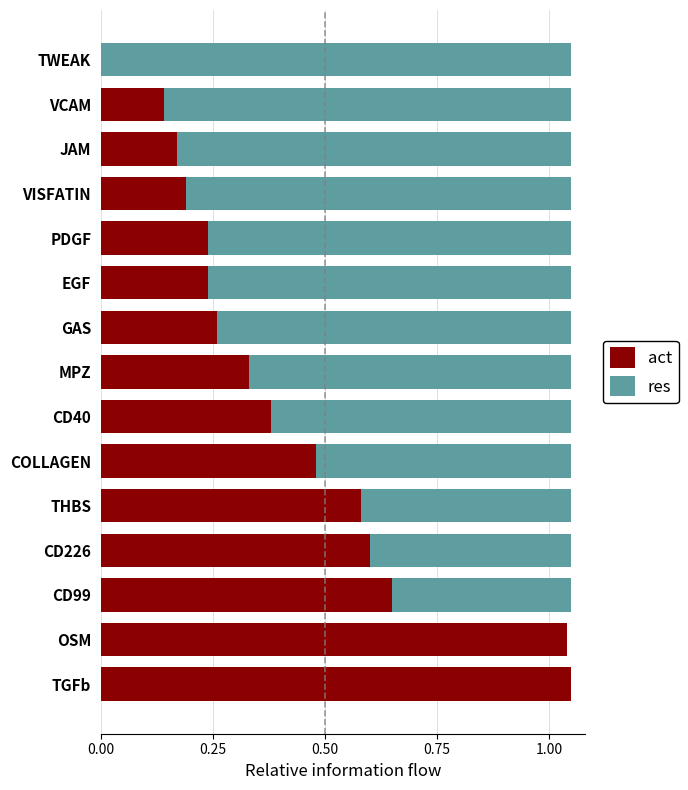

The value of act at TWEAK is -0.7. True or false?

False